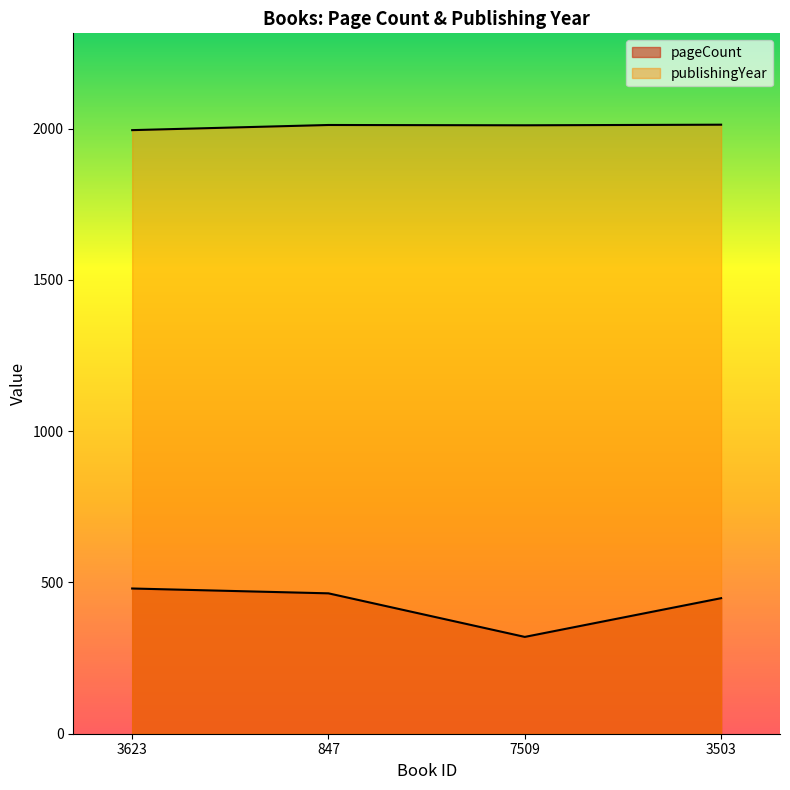

What is the spread (max minus min) of values at 847?

1548